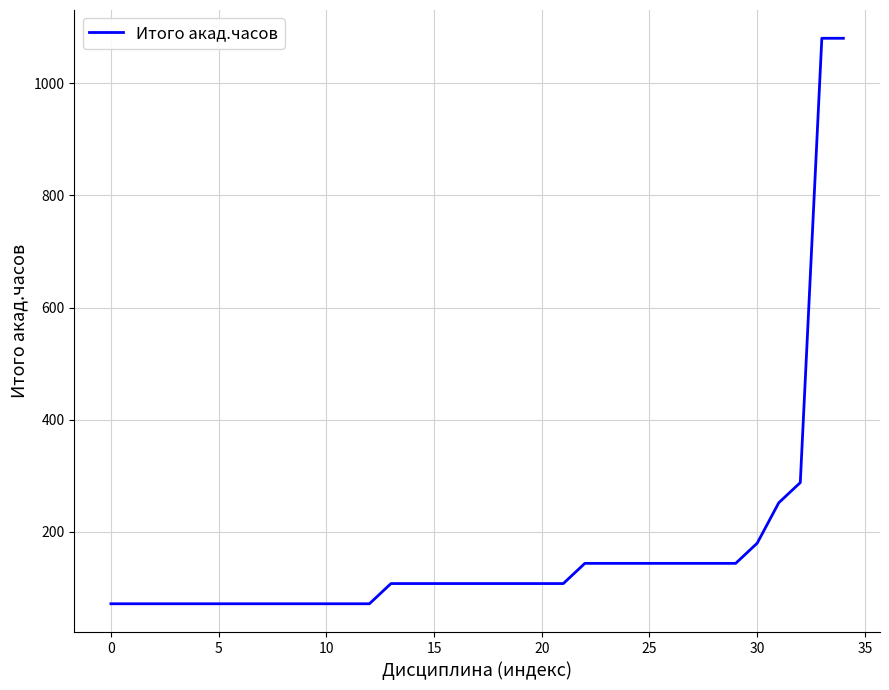

What is the smallest value displayed?

72